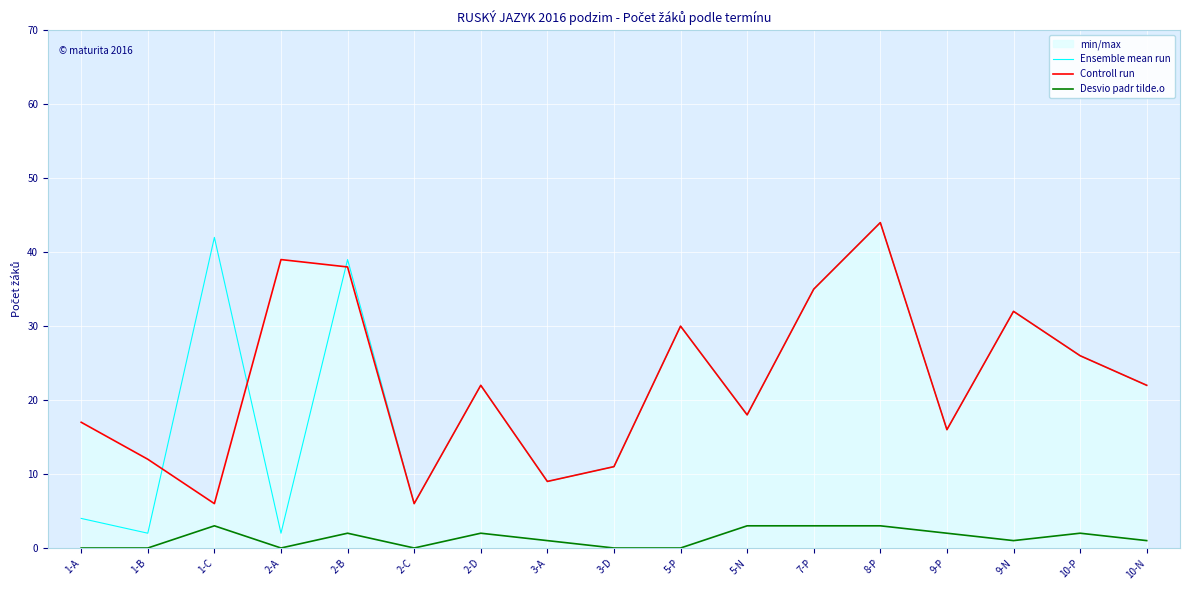

What is the approximate value of Controll run at 3-A, to the nearest 5?

10